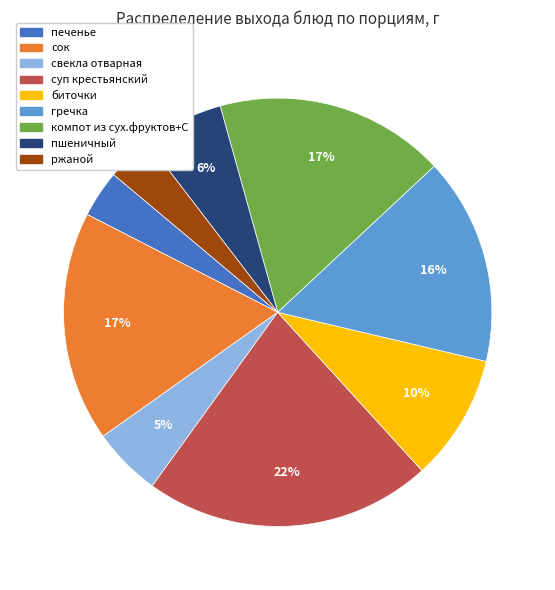

Does сок represent more than half of the total?

No